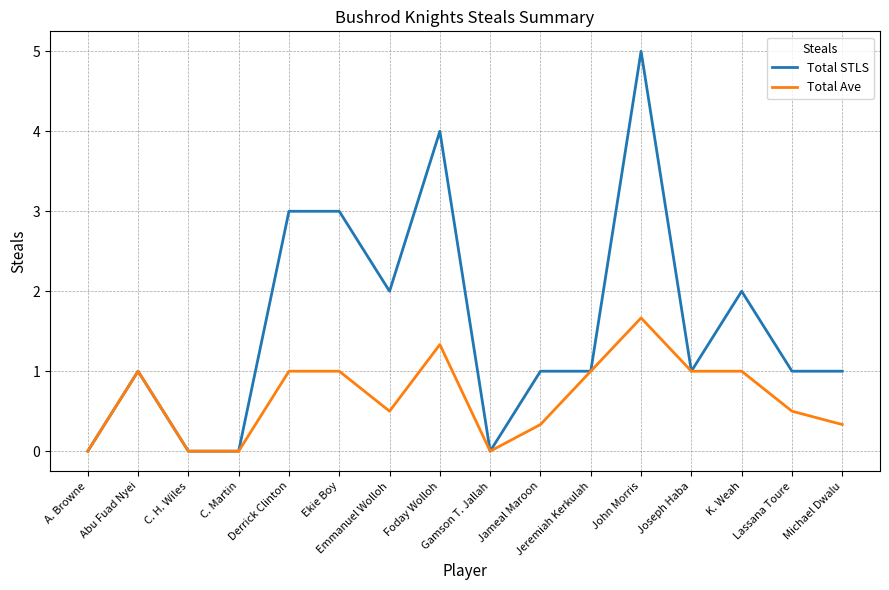

Which series has the widest spread of values?

Total STLS